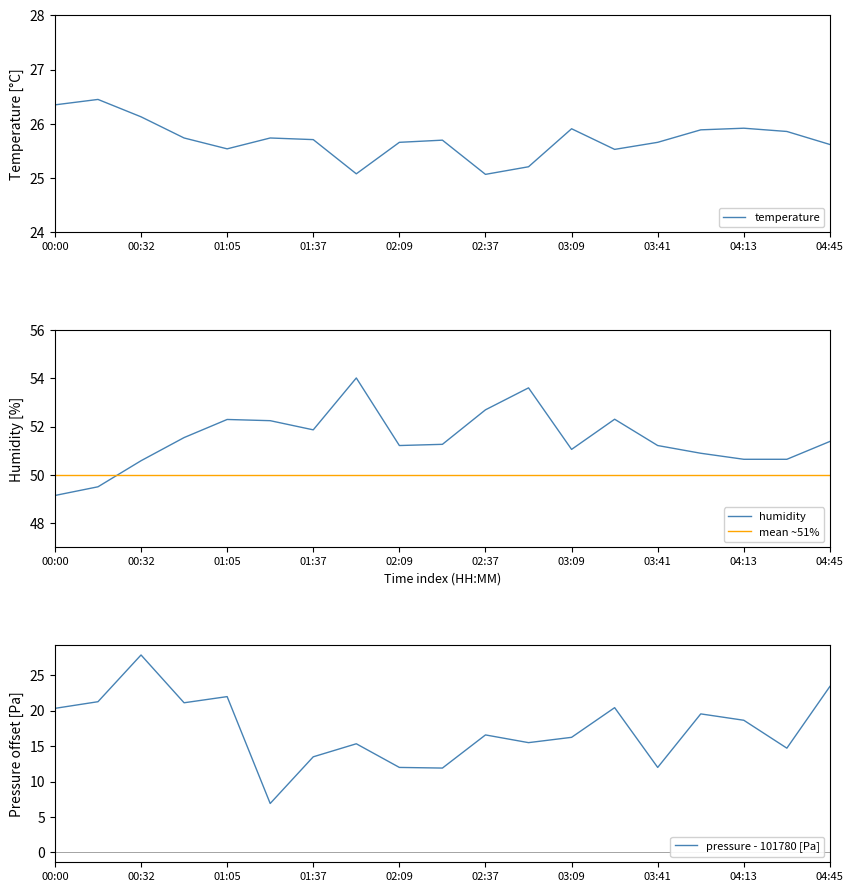

The value of temperature at 02:37 is 25.1. True or false?

True